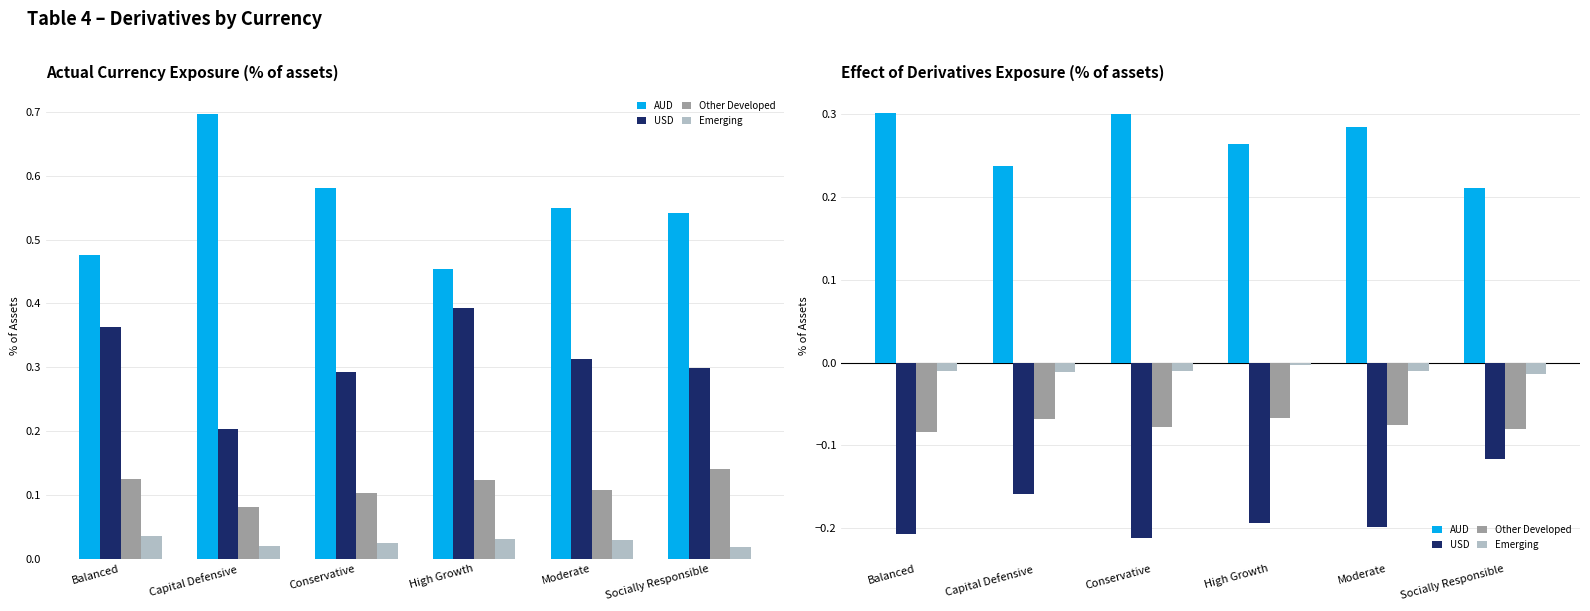

Which series has the largest total across all categories?

AUD